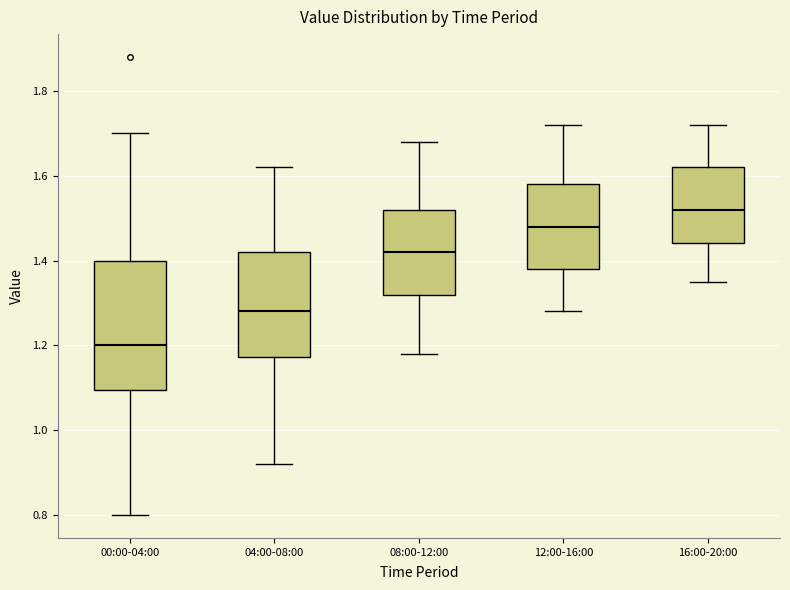

Comparing the boxes themselves (not the whiskers), which one is the tallest?

00:00-04:00